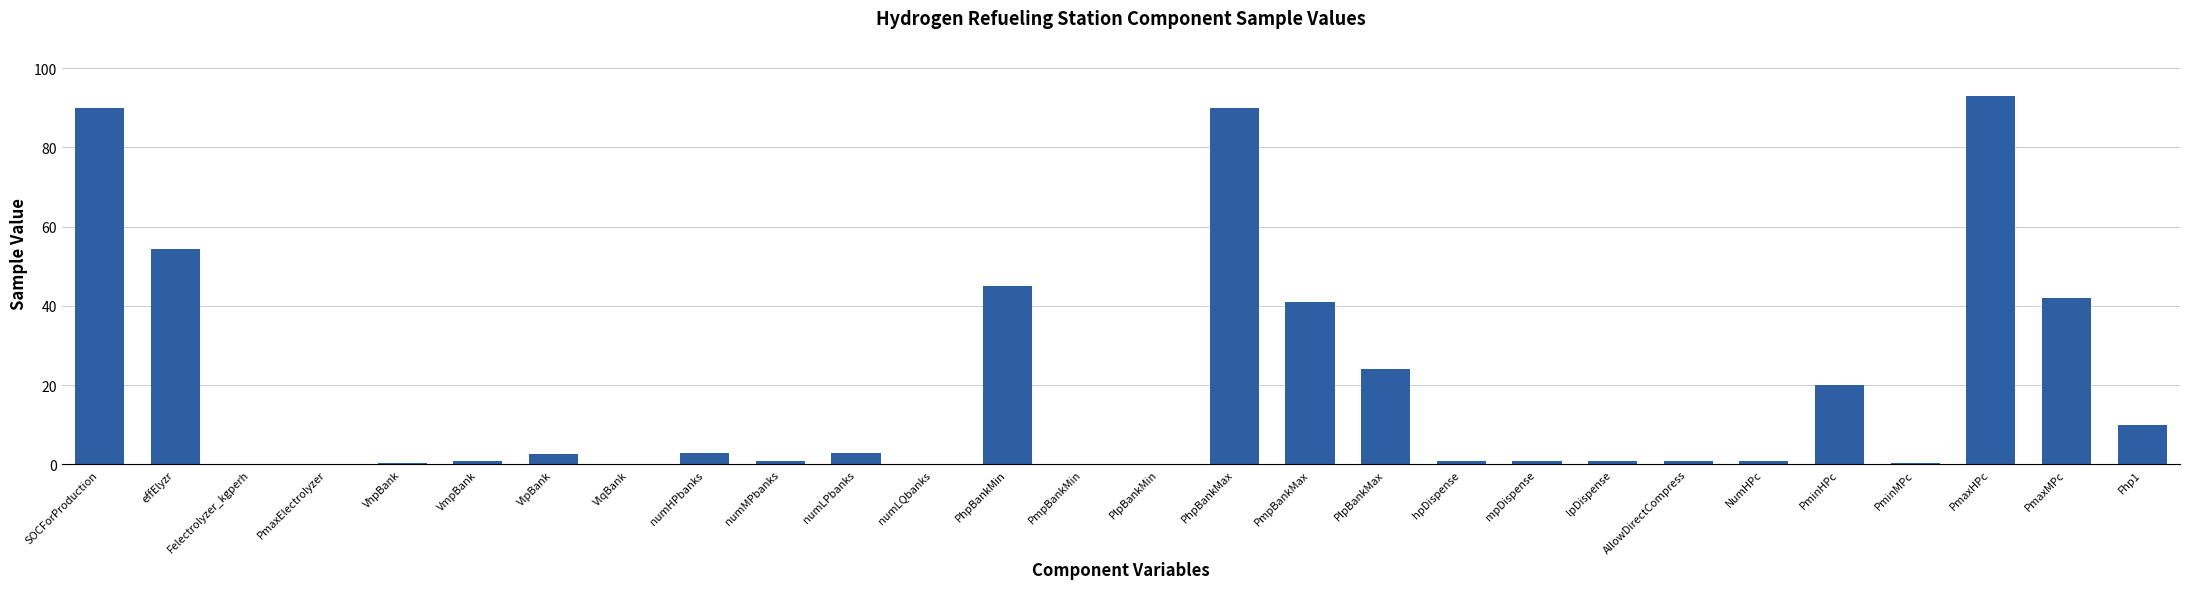

Where does the data first go above 1?

SOCForProduction